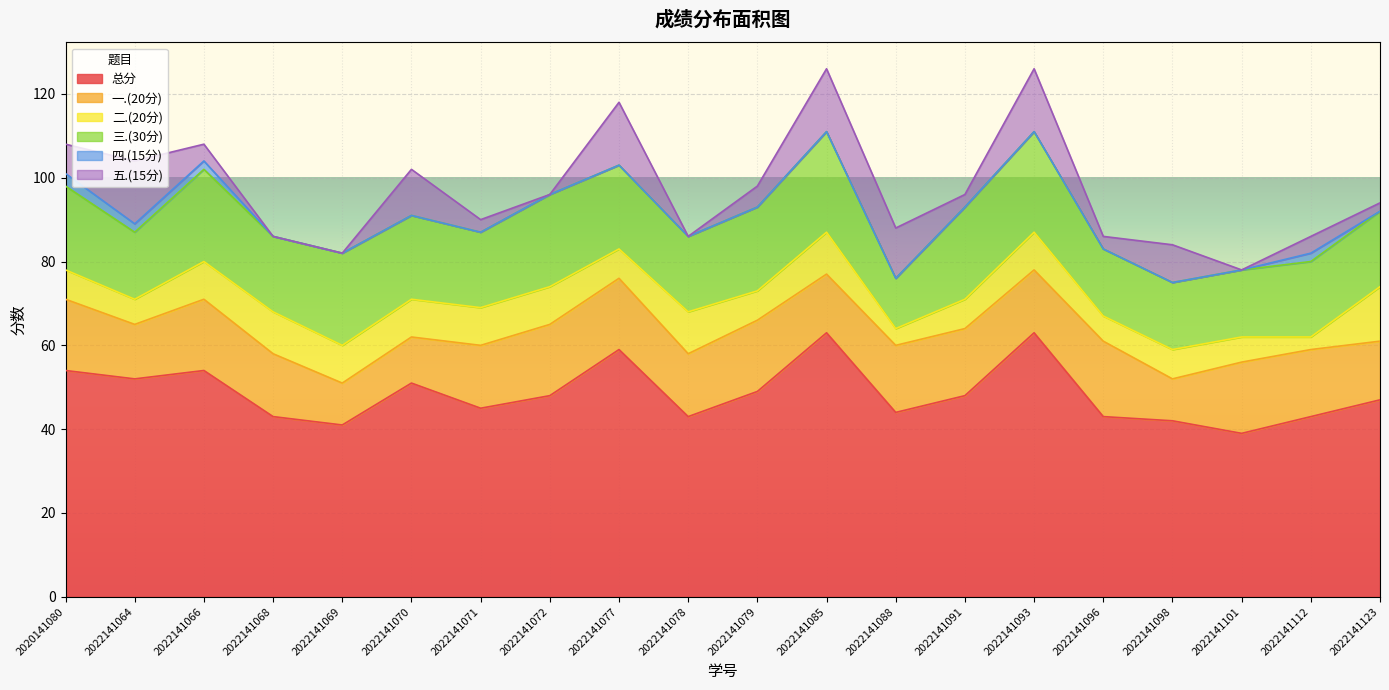

What is the value of the 总分 point at the 8th from the left?

48